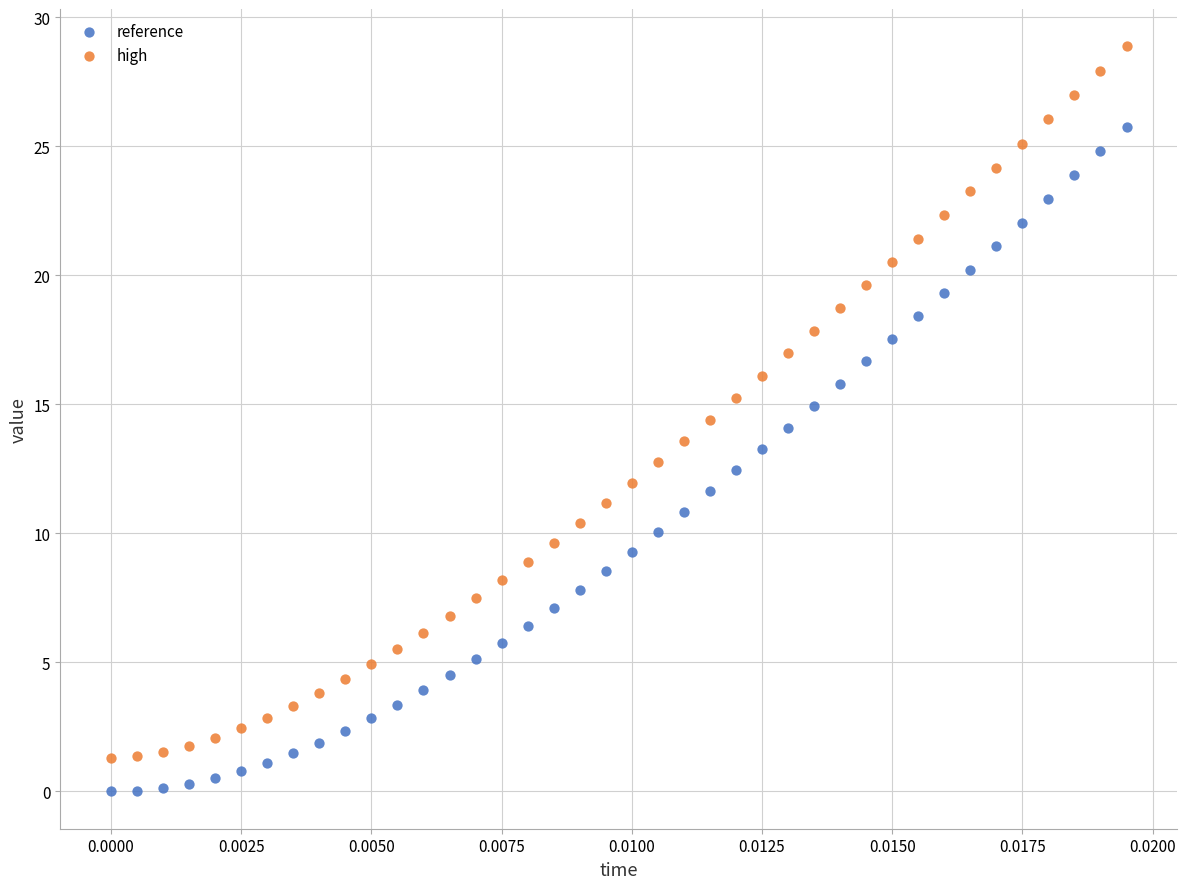

Which series reaches the minimum Y coordinate?

reference